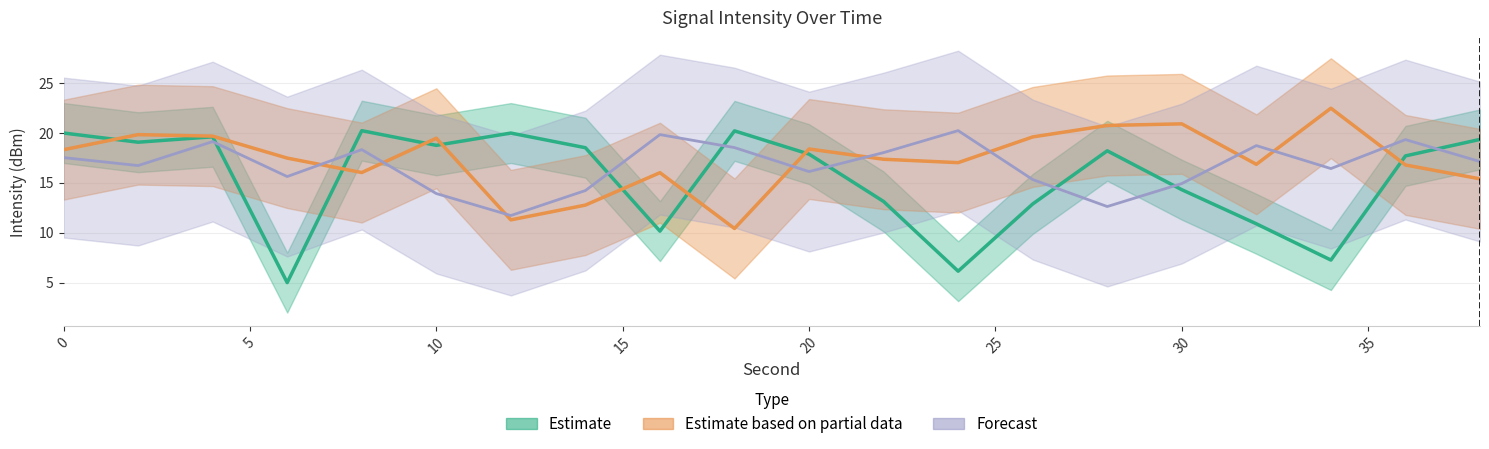

Reading left to right, extract all data points from this chart.

Estimate: 20.0	19.1	19.6	5.0	20.2	18.7	20.0	18.5	10.2	20.2	17.9	13.1	6.1	12.9	18.2	14.3	10.9	7.3	17.7	19.3
Estimate based on partial data: 18.3	19.8	19.7	17.5	16.0	19.5	11.3	12.8	16.0	10.4	18.4	17.3	17.0	19.6	20.7	20.9	16.8	22.5	16.8	15.4
Forecast: 17.5	16.7	19.1	15.6	18.3	13.9	11.7	14.2	19.8	18.5	16.1	18.0	20.2	15.3	12.6	14.9	18.7	16.4	19.3	17.1